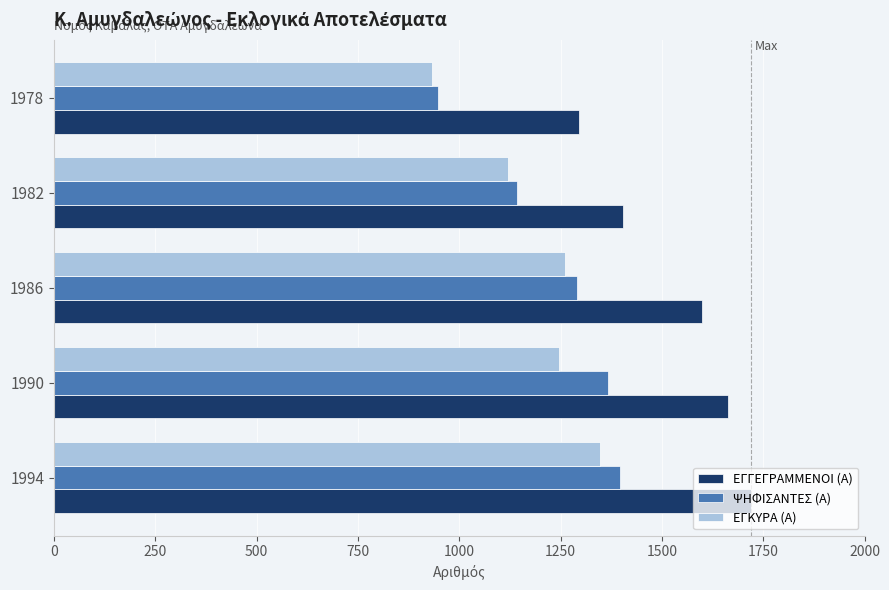

Which series has the largest range (max minus min)?

ΨΗΦΙΣΑΝΤΕΣ (Α)